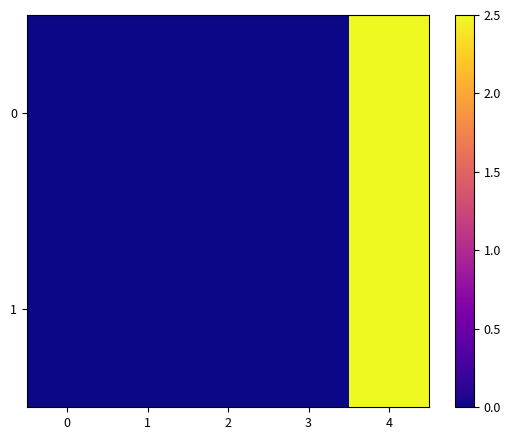

At how many categories does at least one series exceed 1?

1